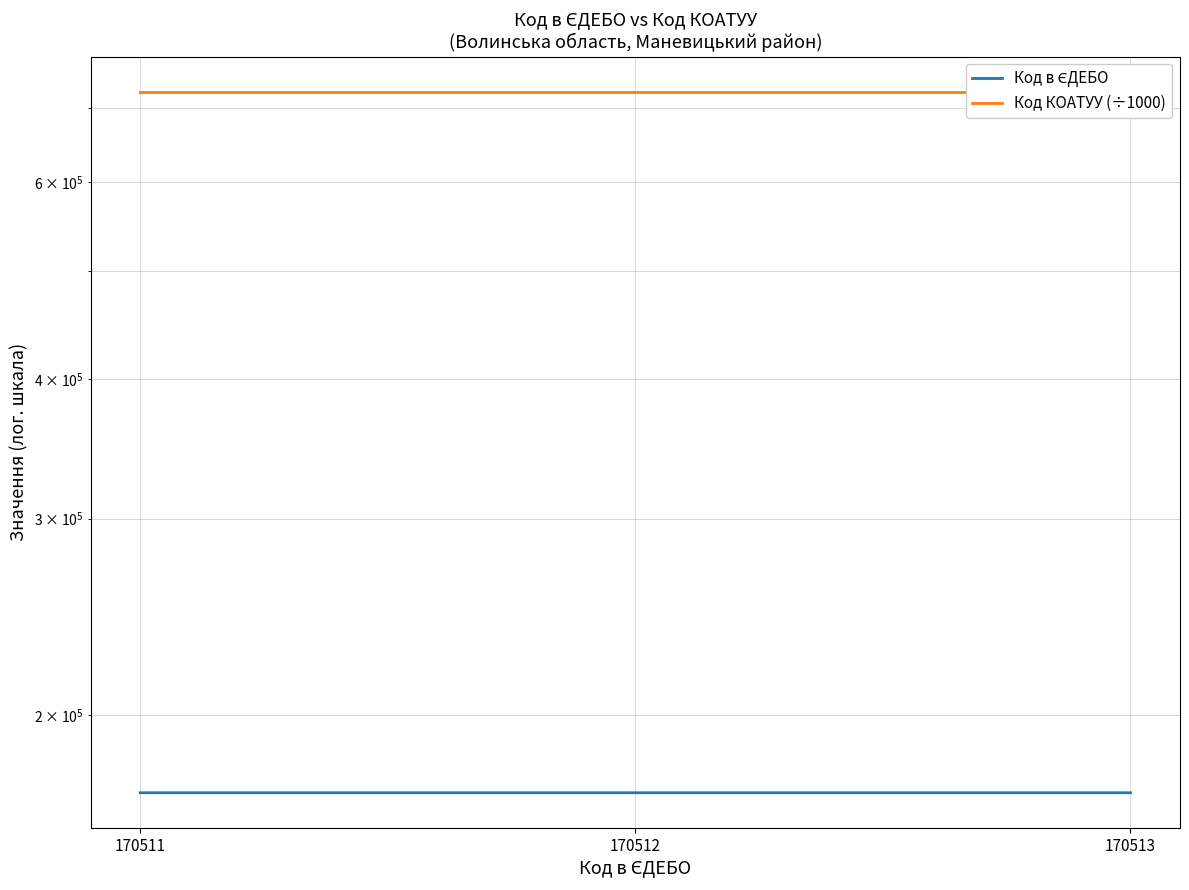

Is it true that Код в ЄДЕБО equals 82641 at 170513?

False